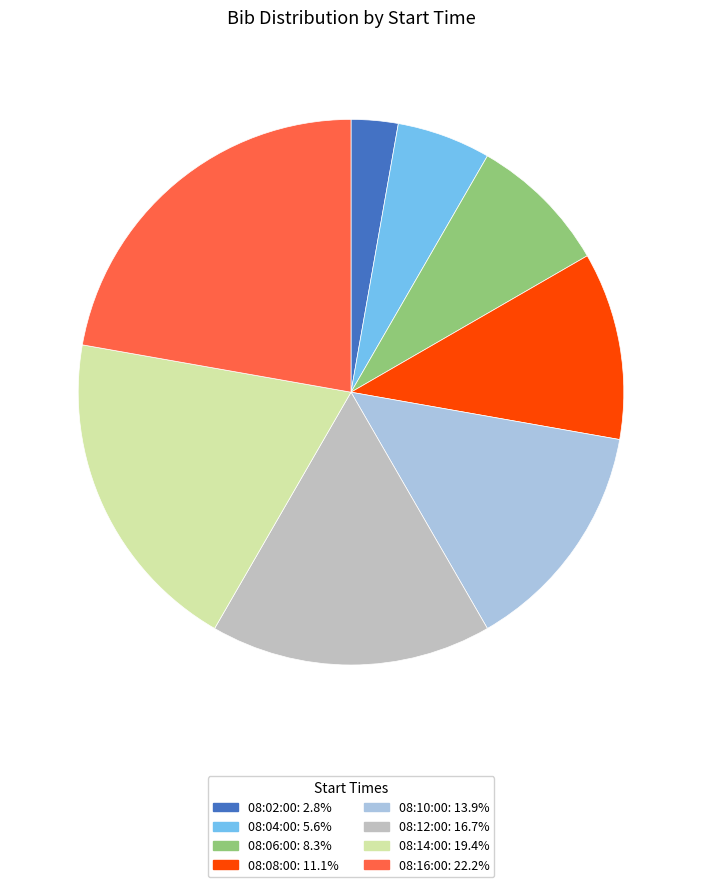

Which slice is the smallest?

08:02:00